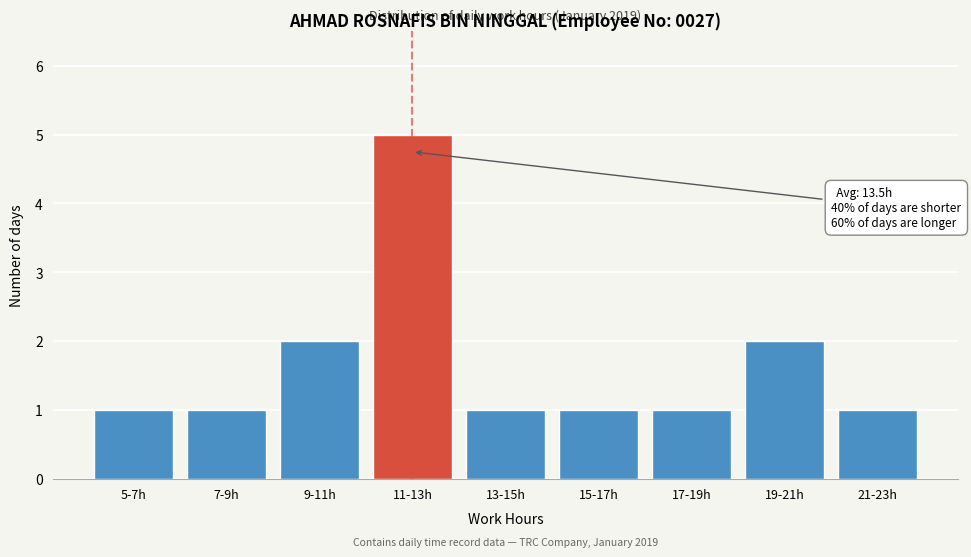

Reading left to right, list all the values displayed in this chart.

1	1	2	5	1	1	1	2	1